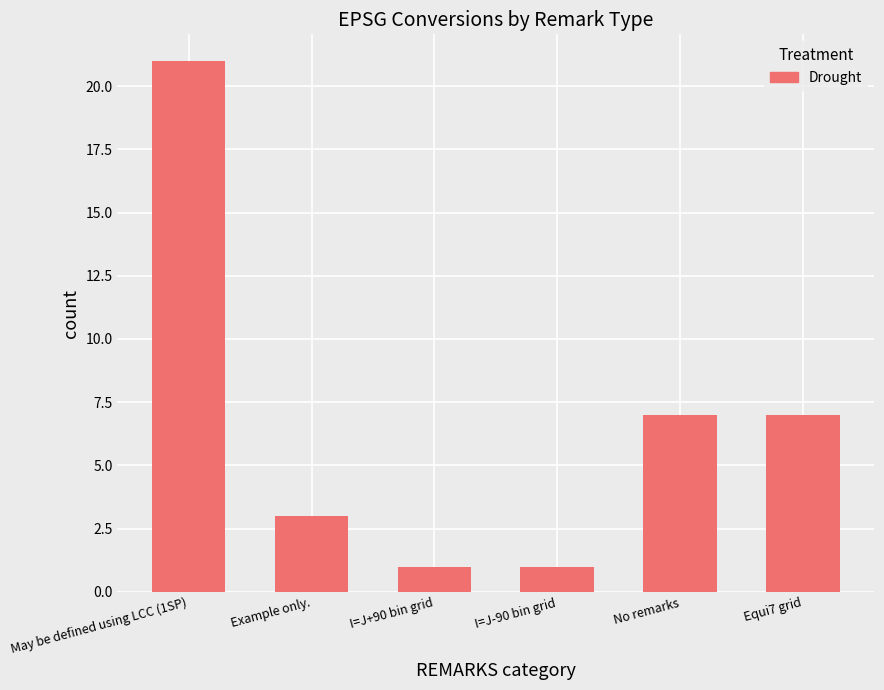

What is the value of the 3rd bar from the left?

1